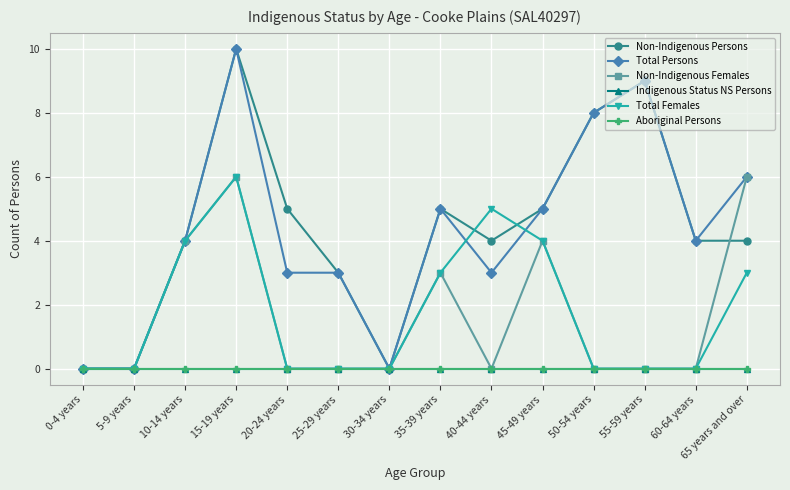

At which category is the sum across all series the highest?

15-19 years